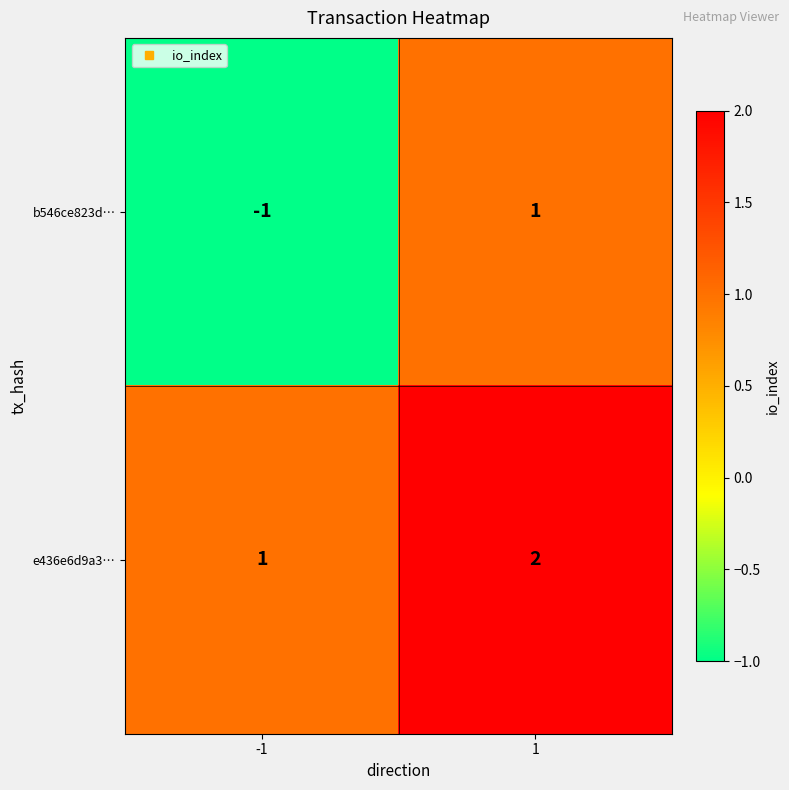

Count the number of data series in this chart.

2